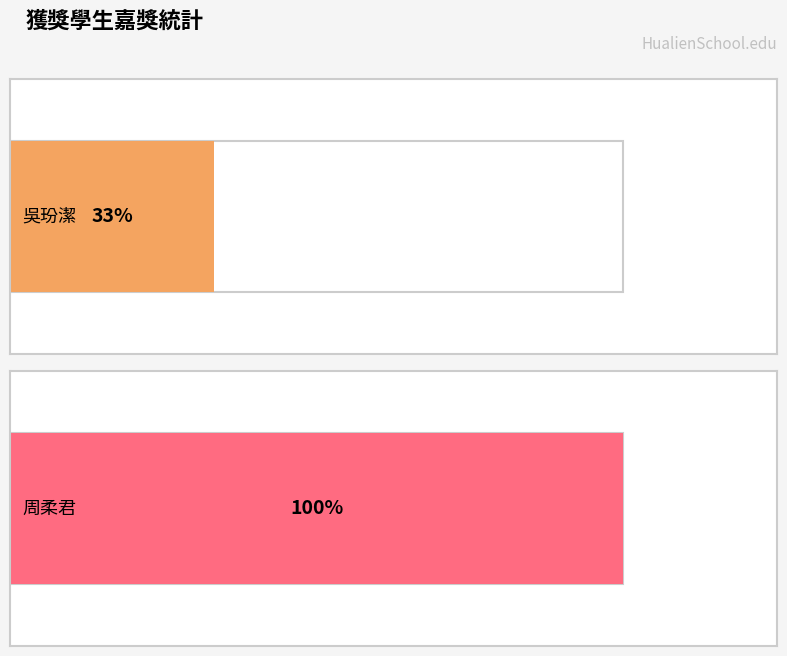

How many data points in 嘉獎次數 are above 1?

1